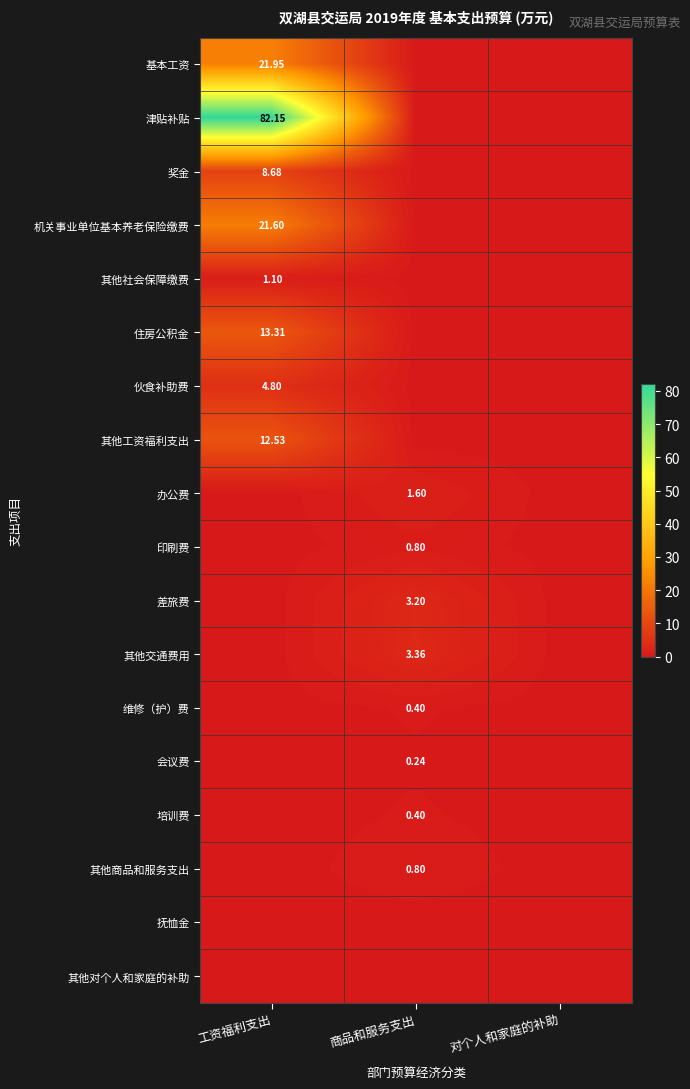

Which series has the widest spread of values?

津贴补贴